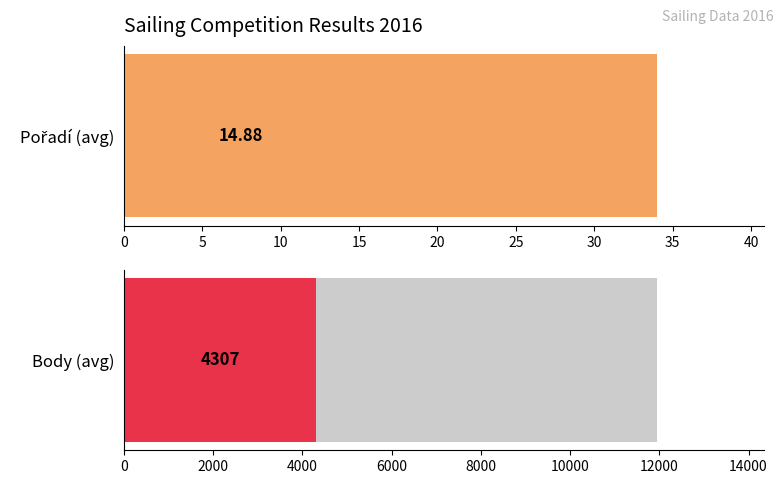

Rank the series by their maximum value, from lowest to highest.

Pořadí, Body